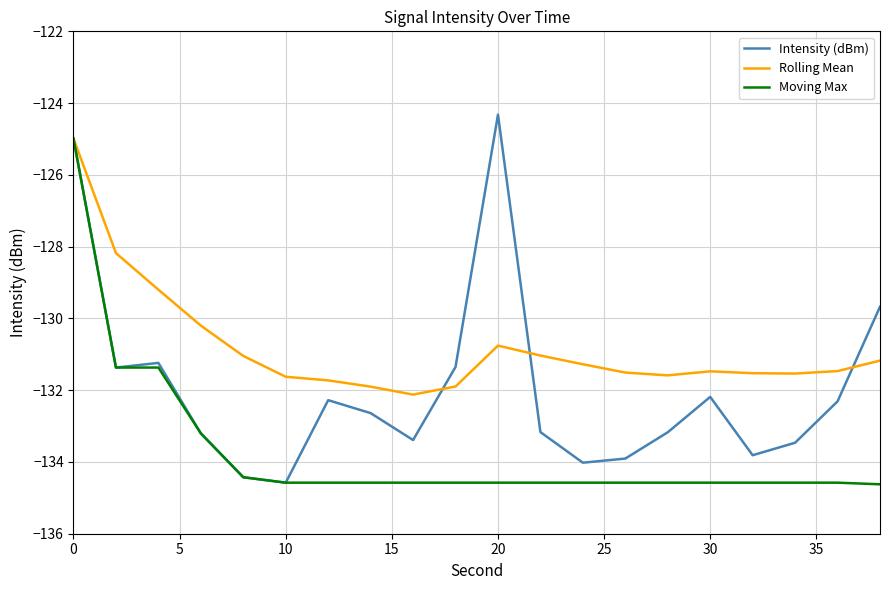

Which series has the largest total across all categories?

Rolling Mean